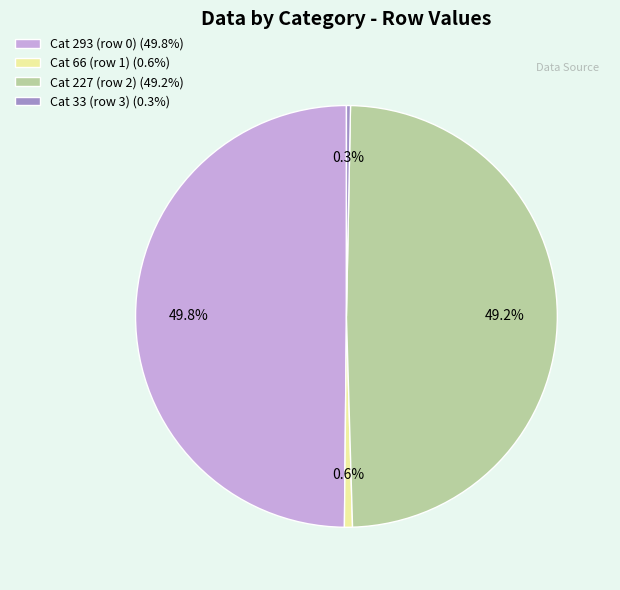

What is the largest slice in the pie chart?

Cat 293 (row 0) (49.8%)